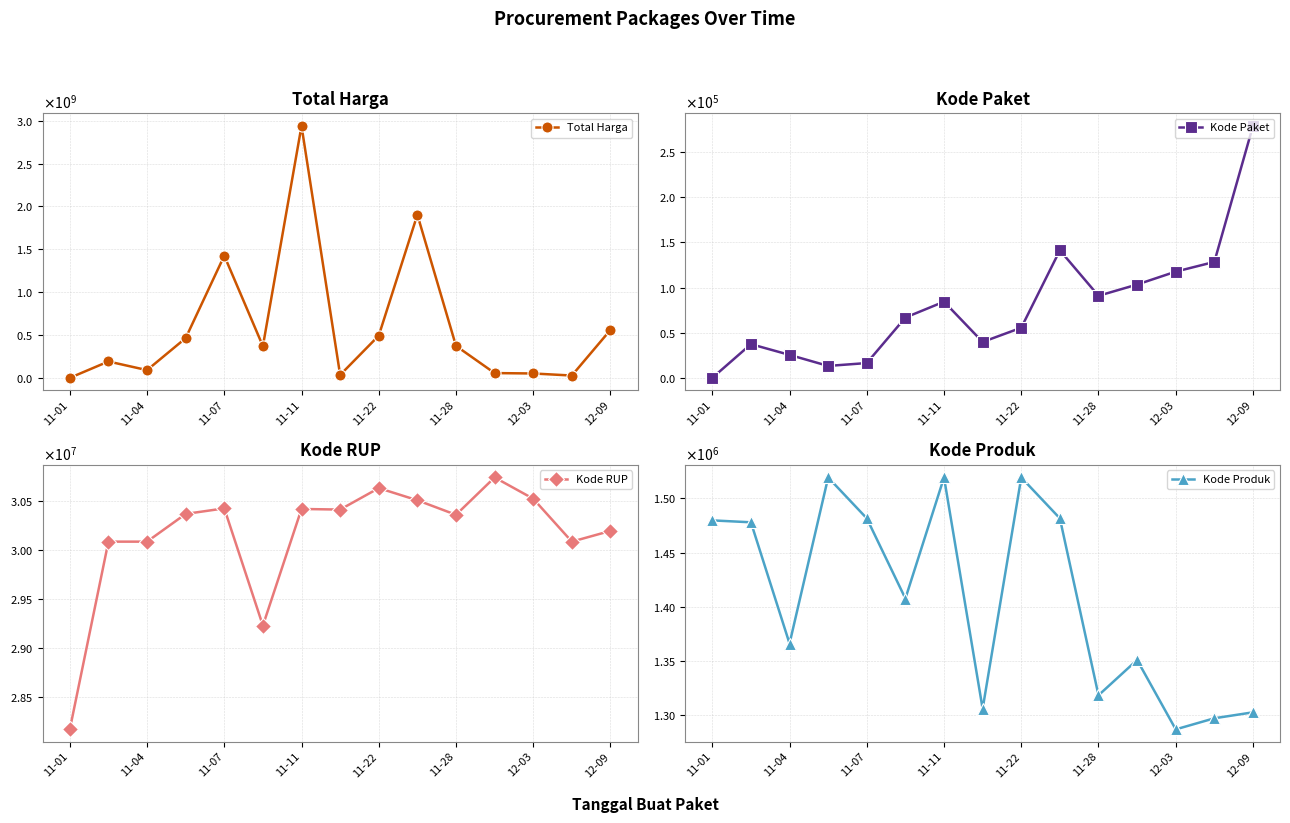

Count the number of categories in the chart.

15